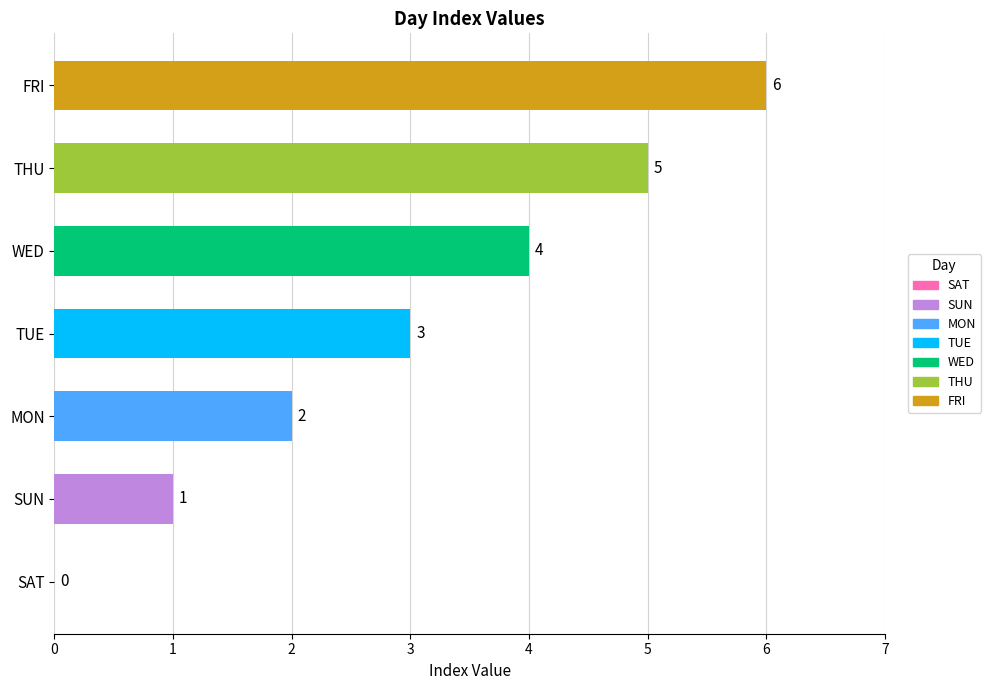

How many distinct data groups are displayed?

1